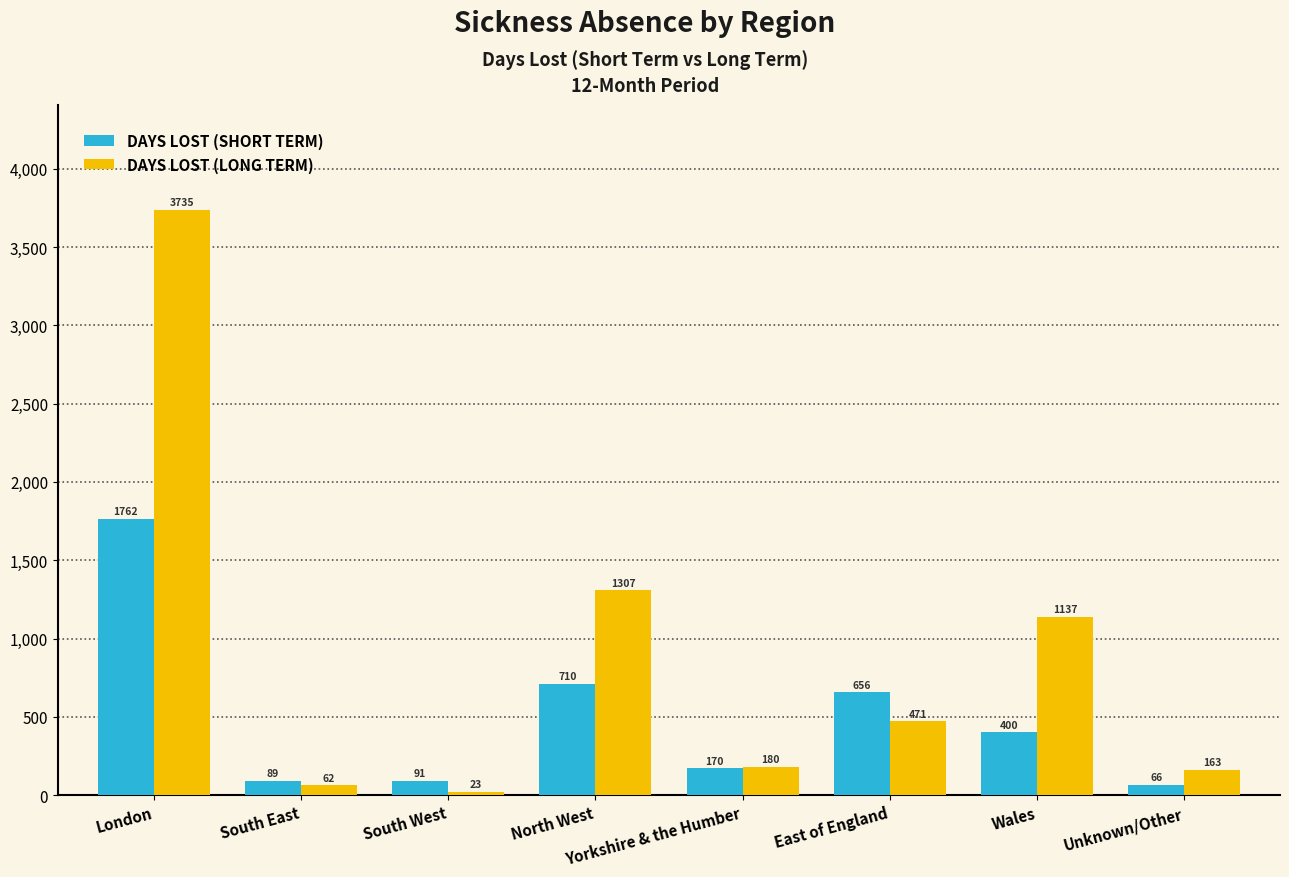

How many distinct data groups are displayed?

2